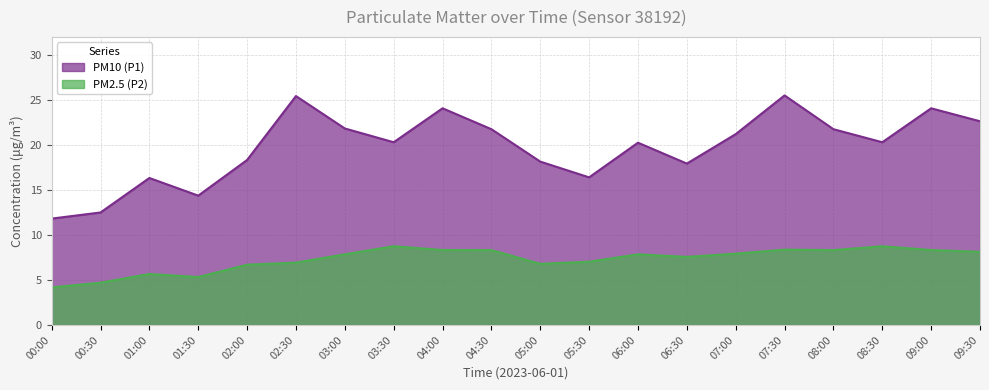

Rank the series by their average value, from highest to lowest.

PM10 (P1), PM2.5 (P2)